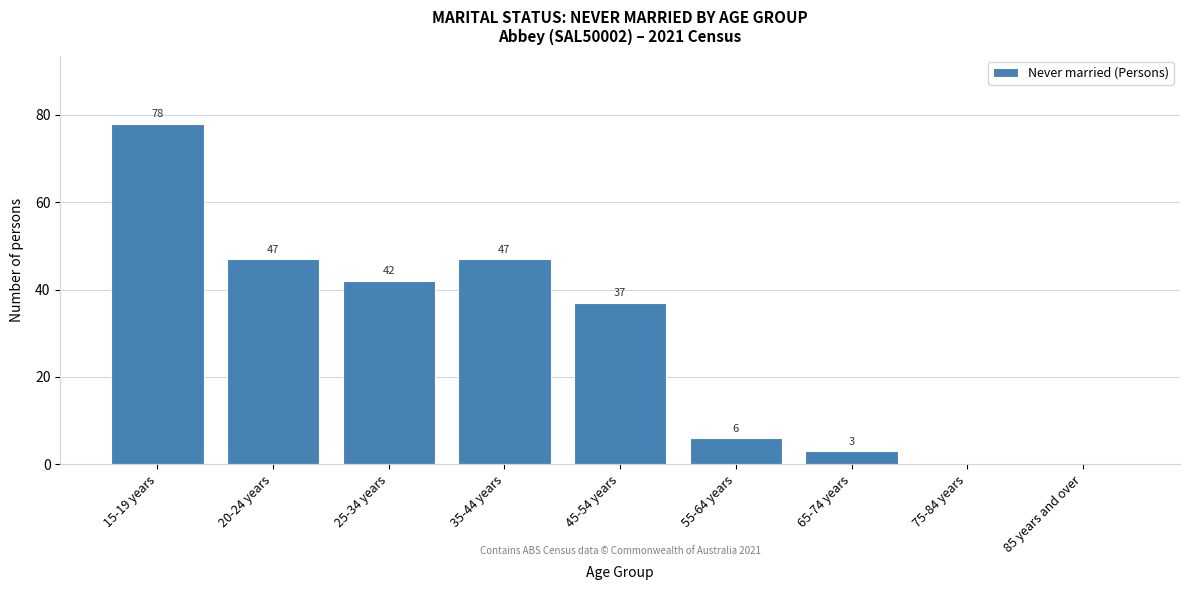

Reading right to left, transcribe all the data shown in this chart.

85 years and over=0	75-84 years=0	65-74 years=3	55-64 years=6	45-54 years=37	35-44 years=47	25-34 years=42	20-24 years=47	15-19 years=78